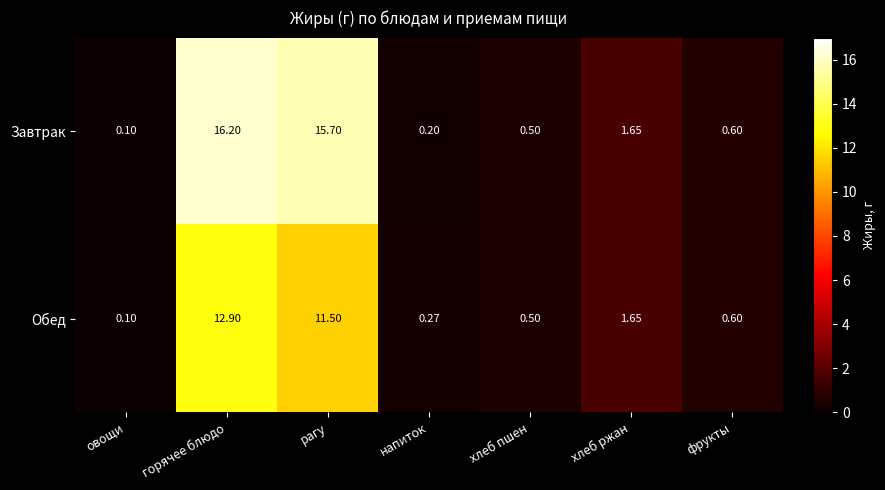

How many series are shown in this chart?

2